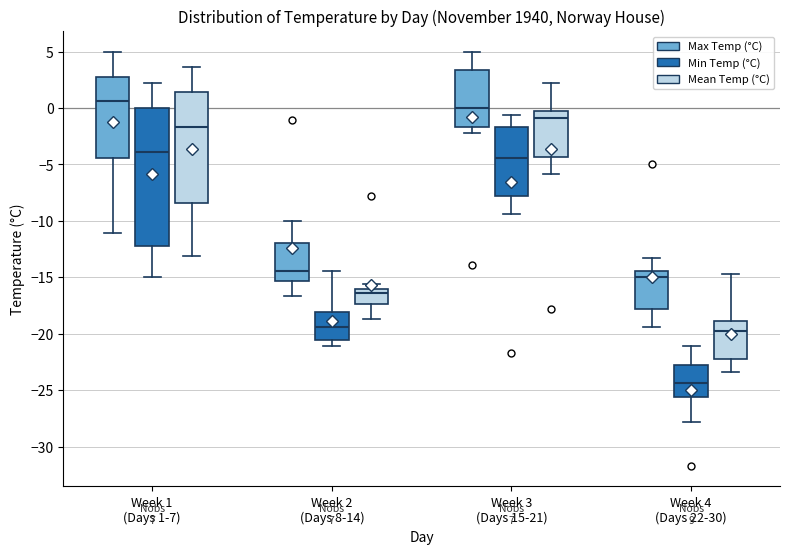

Where does the upper whisker of the box for Week 2 (Days 8-14) (Max Temp (°C)) end on the y-axis? The values are not printed on the chart, so give them approximately, as read against the axis.

-10.0